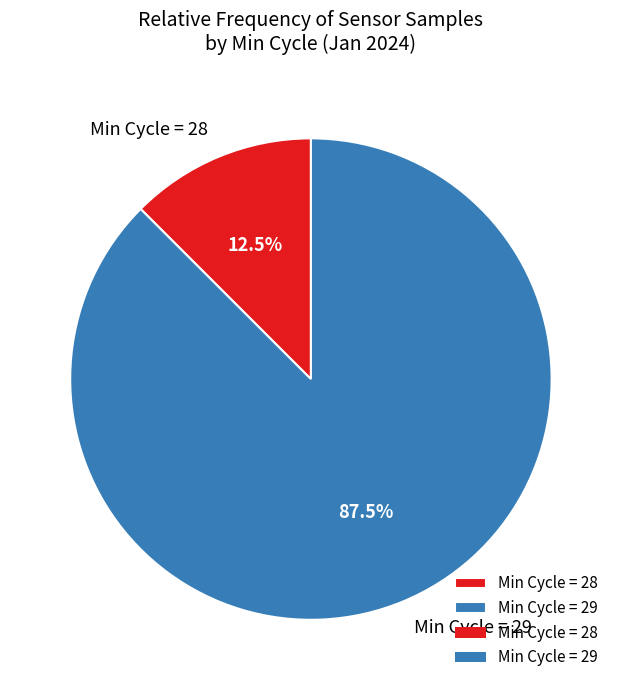

Between Min Cycle = 29 and Min Cycle = 28, which is larger?

Min Cycle = 29